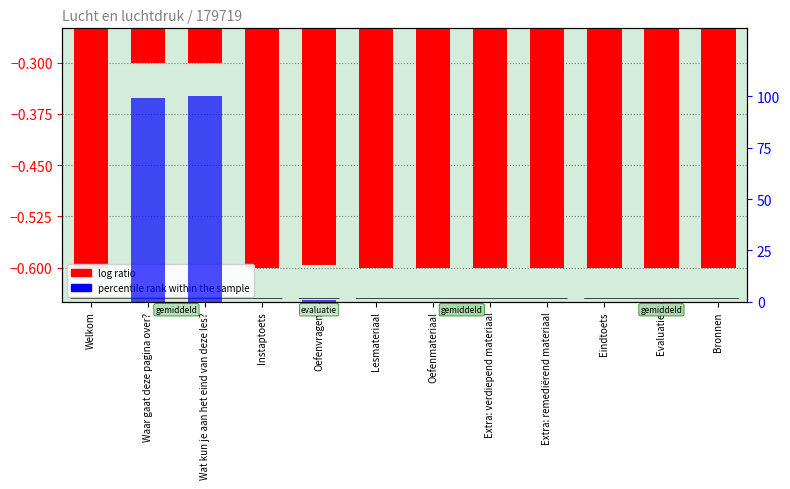

Reading left to right, list all the values displayed in this chart.

-0.6	-0.3	-0.3	-0.6	-0.6	-0.6	-0.6	-0.6	-0.6	-0.6	-0.6	-0.6